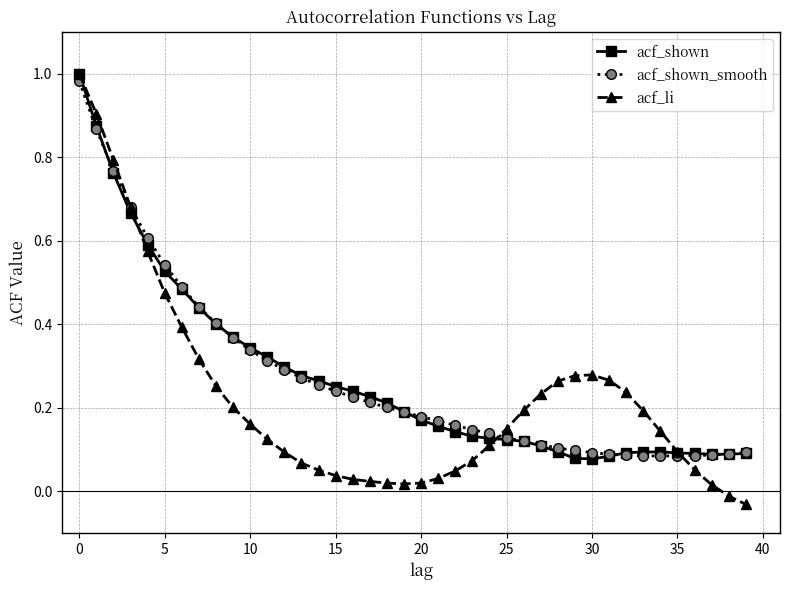

Which series has the largest range (max minus min)?

acf_li